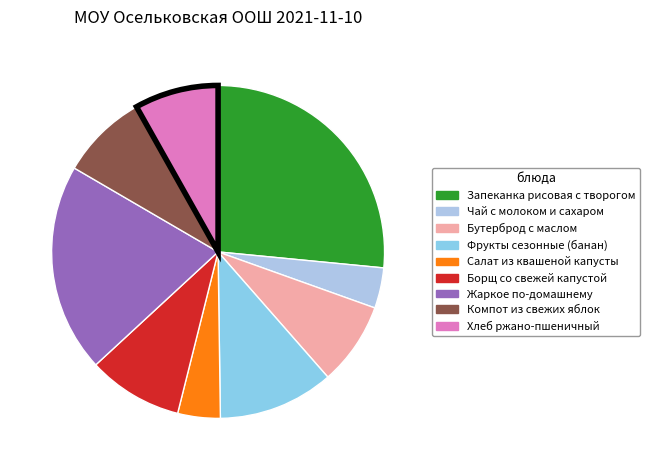

How many segments does this pie chart have?

9